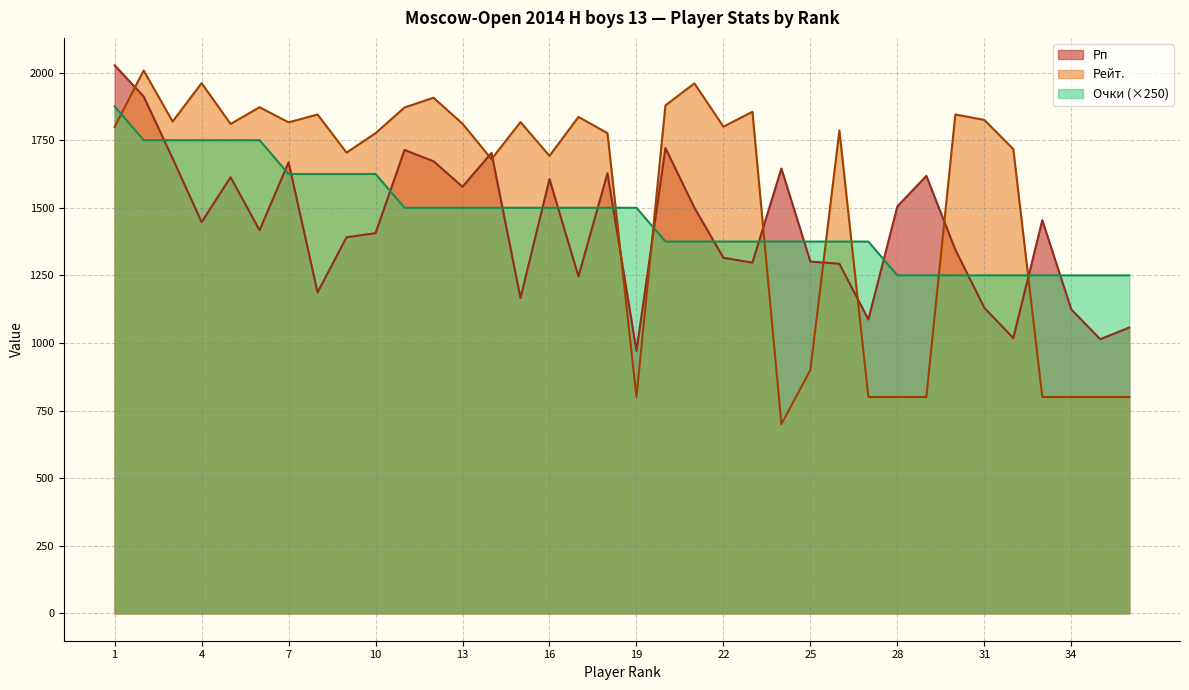

Which has a higher value, 13 or 33?

13